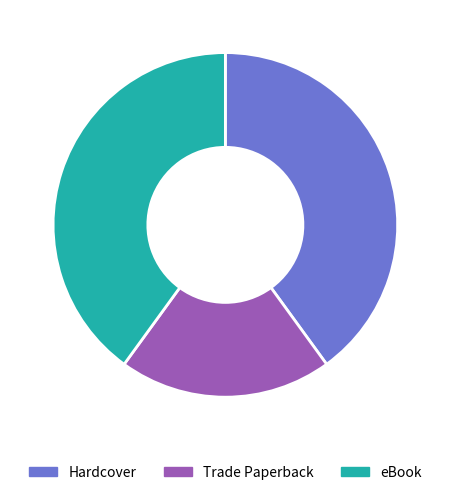

Is there a majority slice in this chart?

No